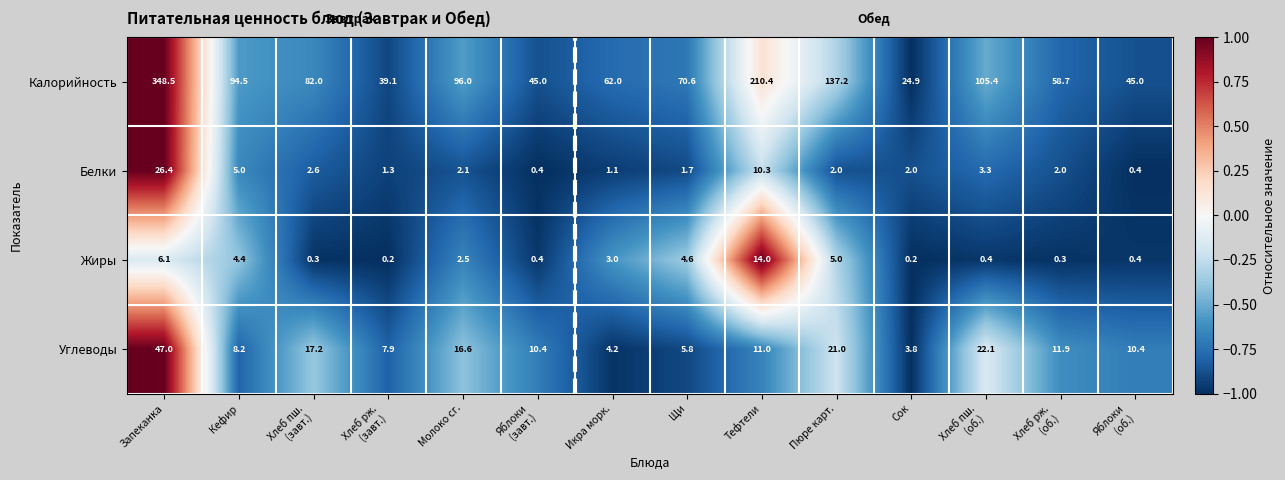

True or false: Жиры has a value of 14.0 at Тефтели.

True